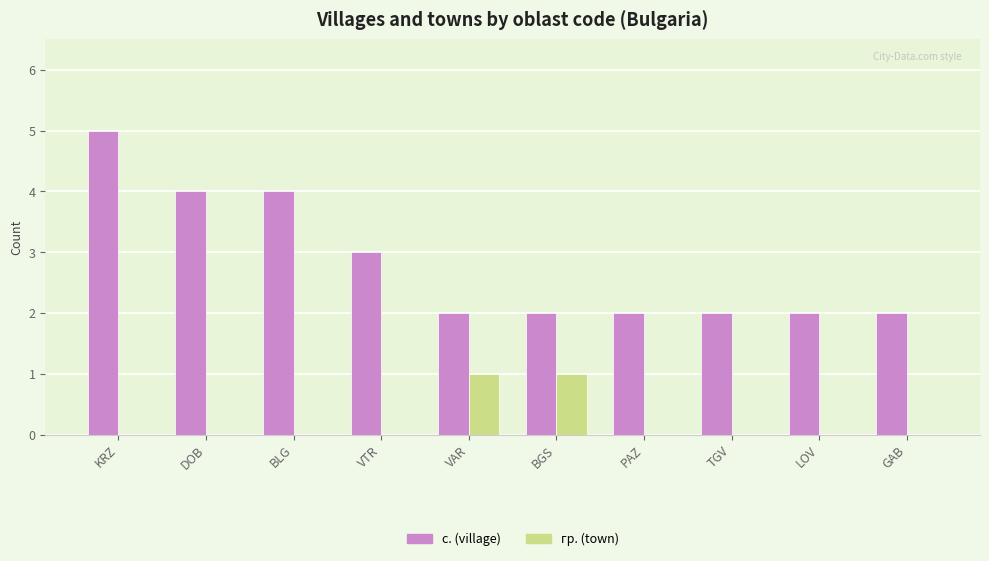

Reading left to right, extract all data points from this chart.

с. (village): 5	4	4	3	2	2	2	2	2	2
гр. (town): 0	0	0	0	1	1	0	0	0	0